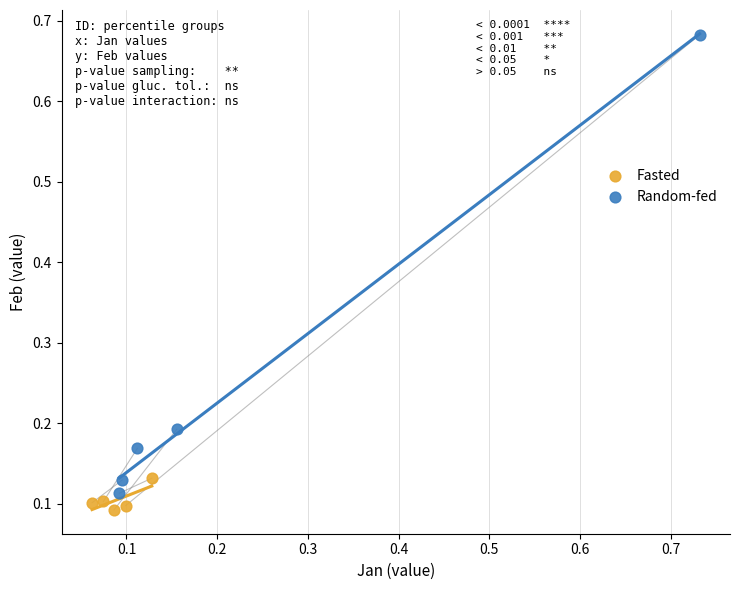

Which series has the largest Y range (max minus min)?

Random-fed